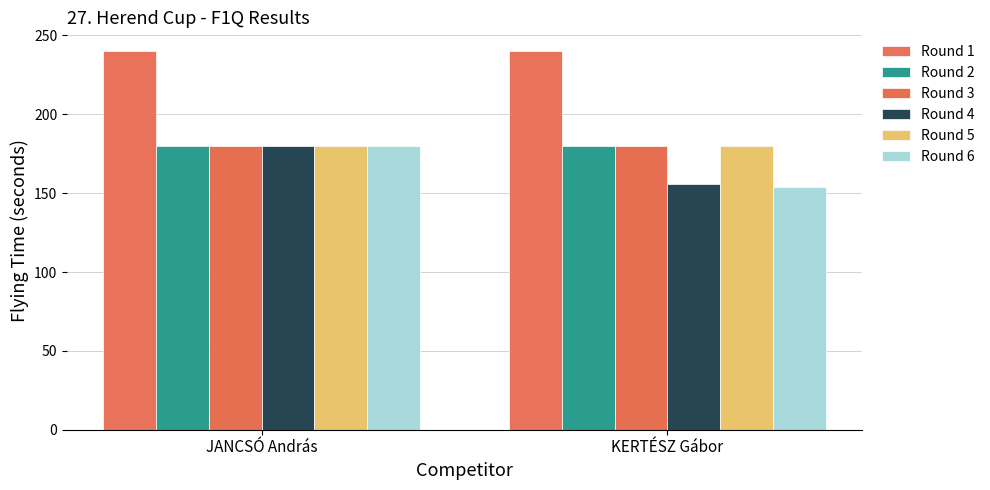

How many groups of bars are there?

2